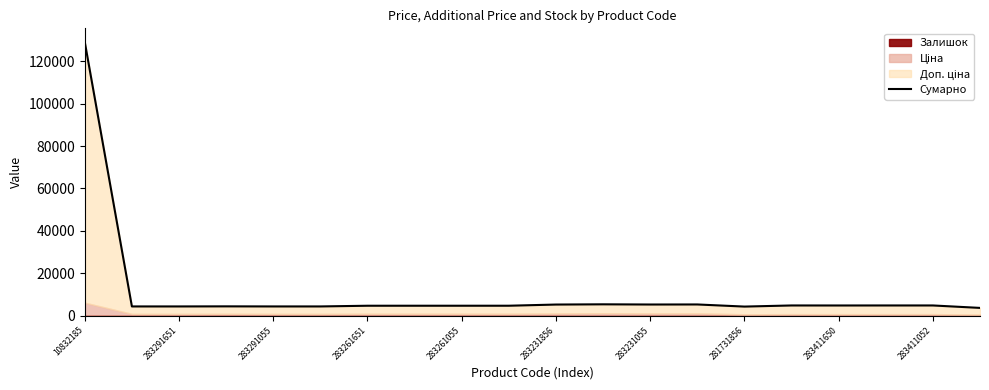

How many values are below 4723?

10